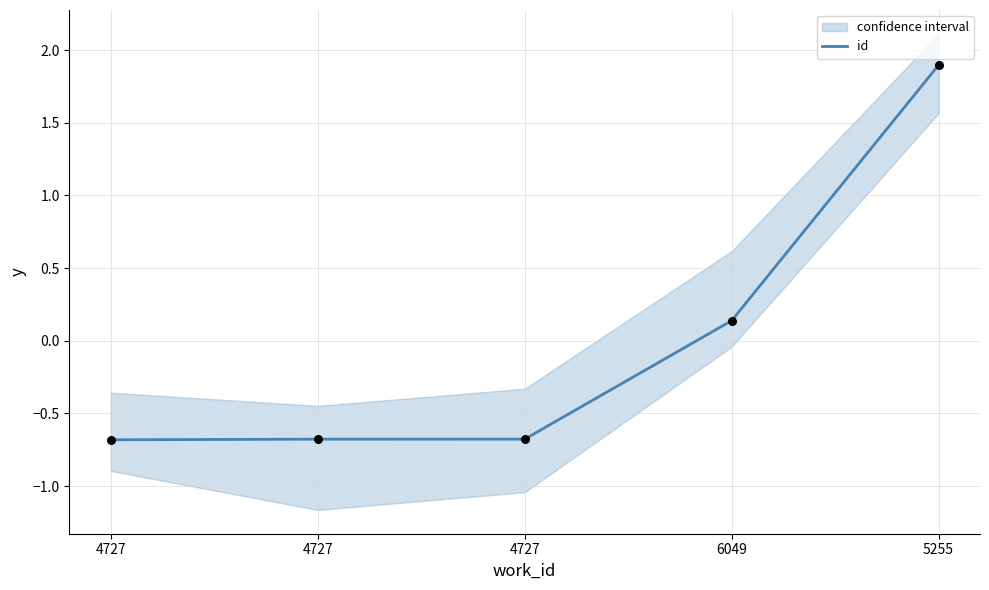

What is the change in value from 4727 to 5255?

+2.6